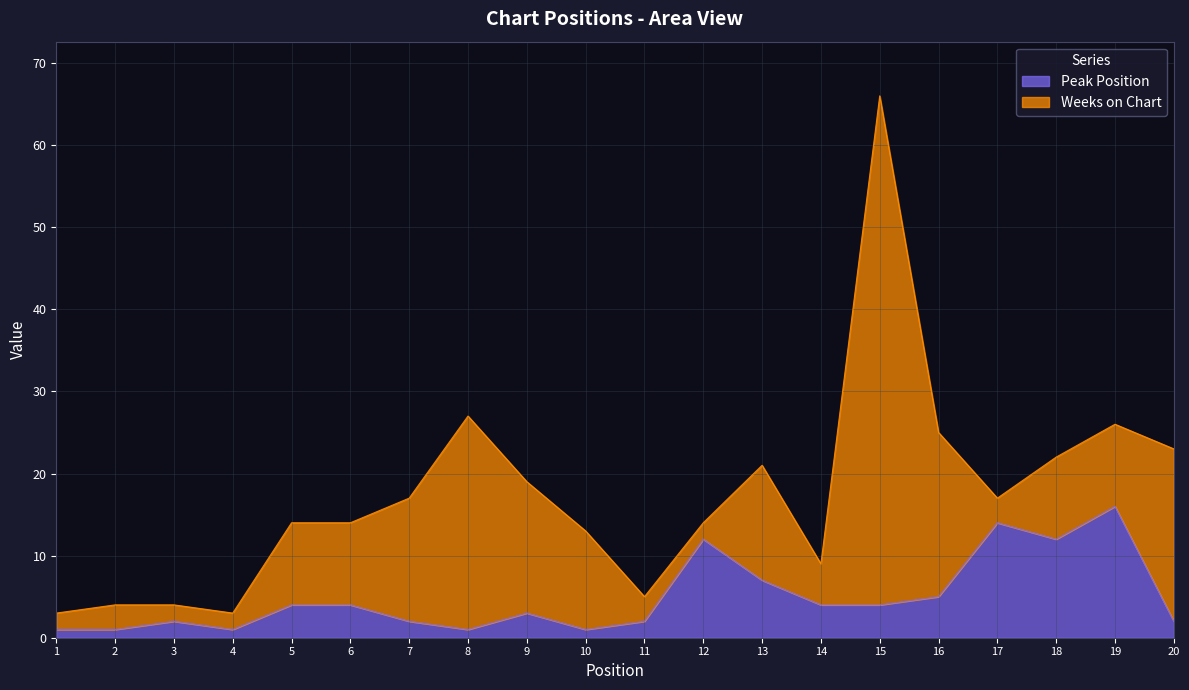

Rank the categories by value from highest to lowest.

19, 17, 12, 18, 13, 16, 5, 6, 14, 15, 9, 3, 7, 11, 20, 1, 2, 4, 8, 10